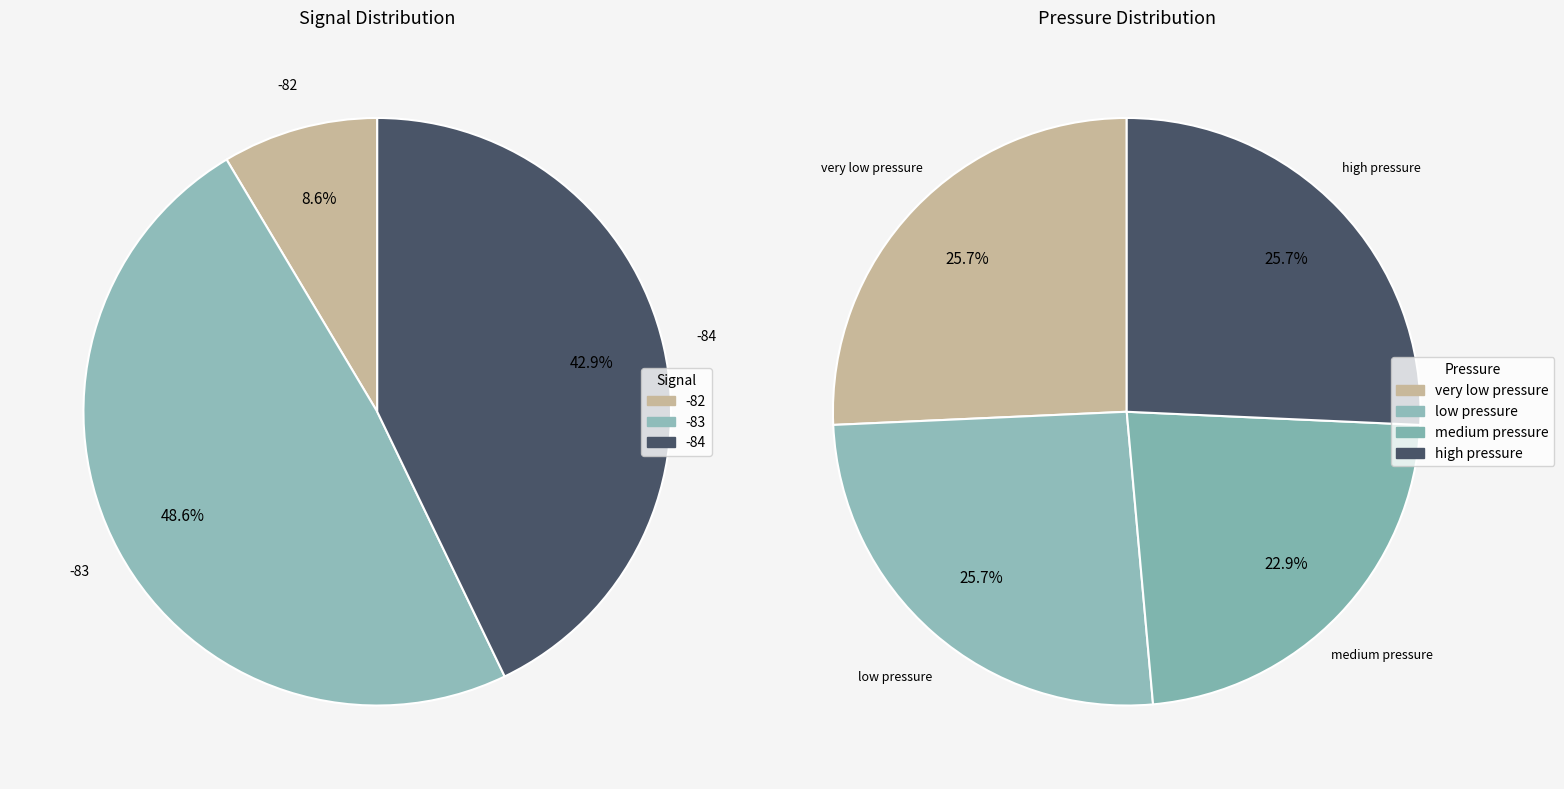

Between 28 and 4, which is larger?

28